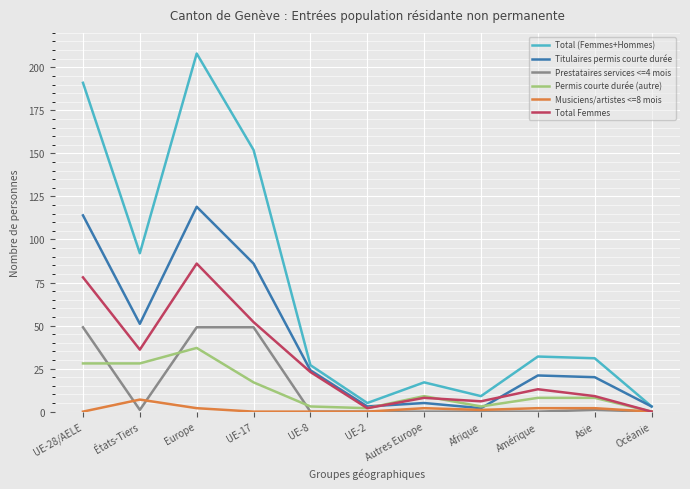

True or false: Total (Femmes+Hommes) and Permis courte durée (autre) intersect in this chart.

False